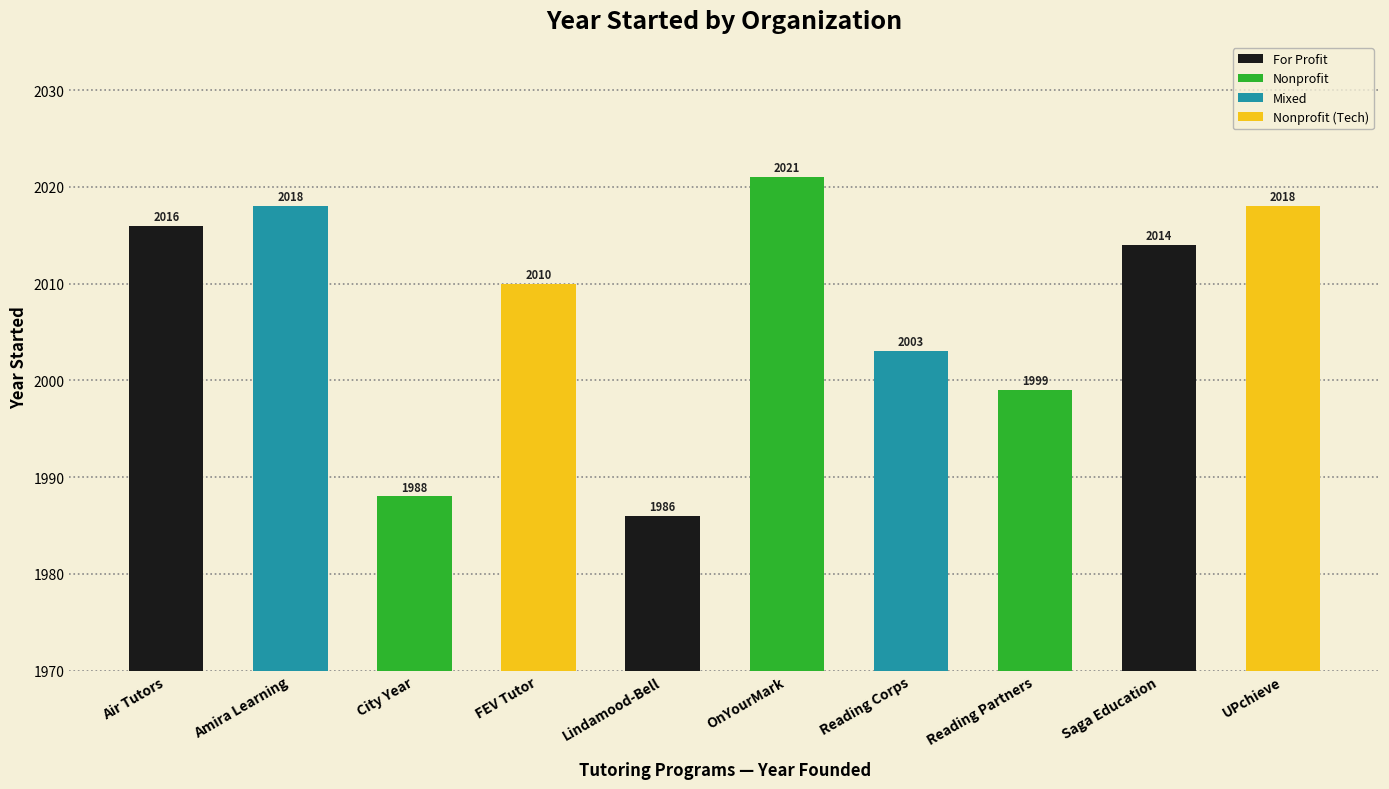

What is the label of the 6th bar from the right?

Lindamood-Bell